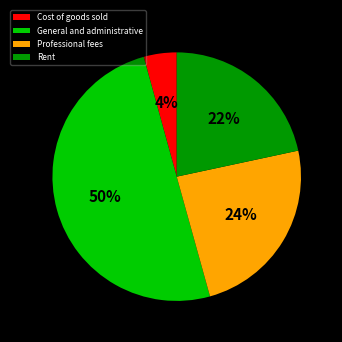

Rank the categories by value from highest to lowest.

General and administrative, Professional fees, Rent, Cost of goods sold